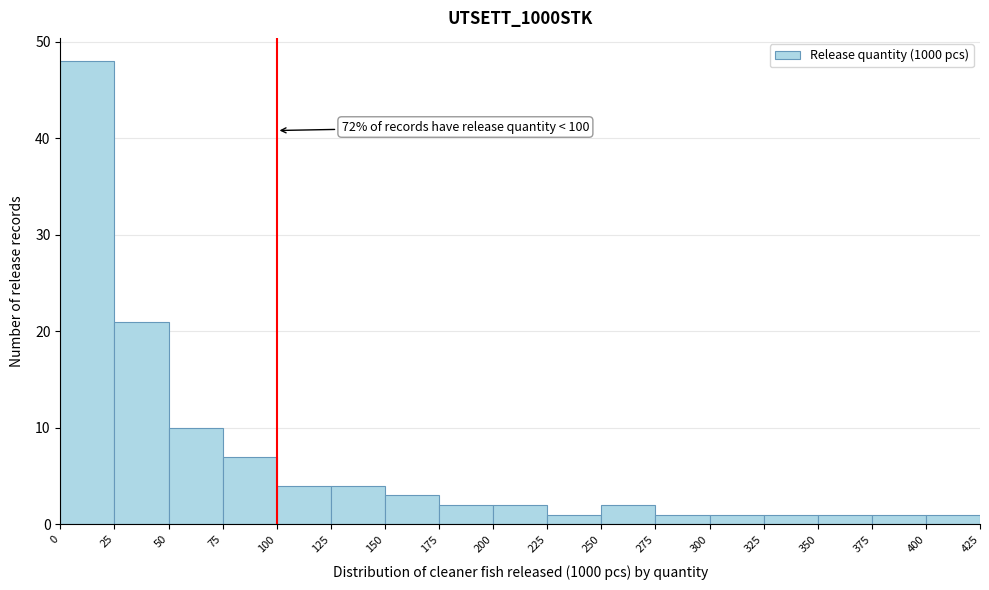

Over which range of the x-axis is the bar tallest?

0 to 25